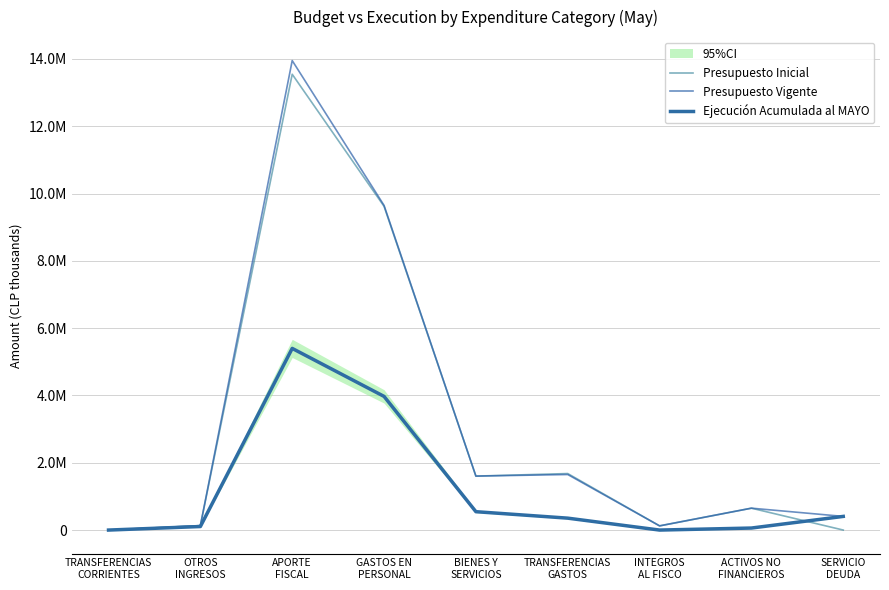

In Presupuesto Vigente, how many points are lower than both neighbors (excluding endpoints)?

2